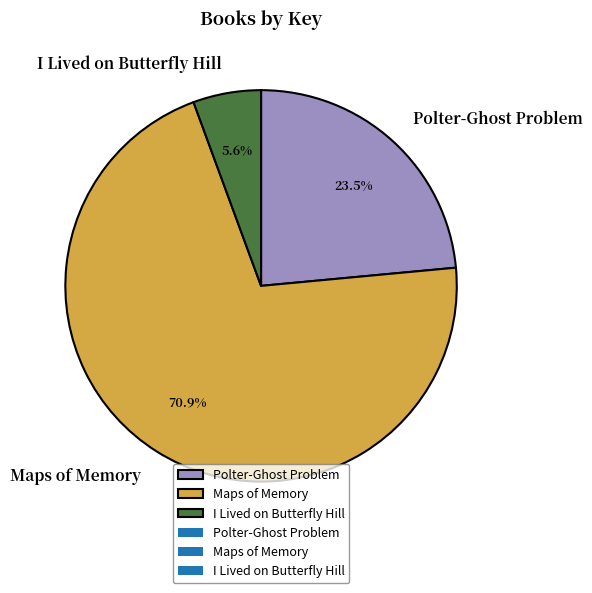

To the nearest percent, what is the difference between the largest and smallest slice percentages?

65%